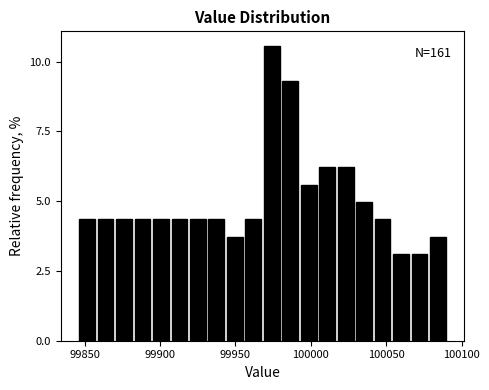

Around what value on the x-axis is the tallest bar? Give the approximate position of its centre, as read against the axis.

99975